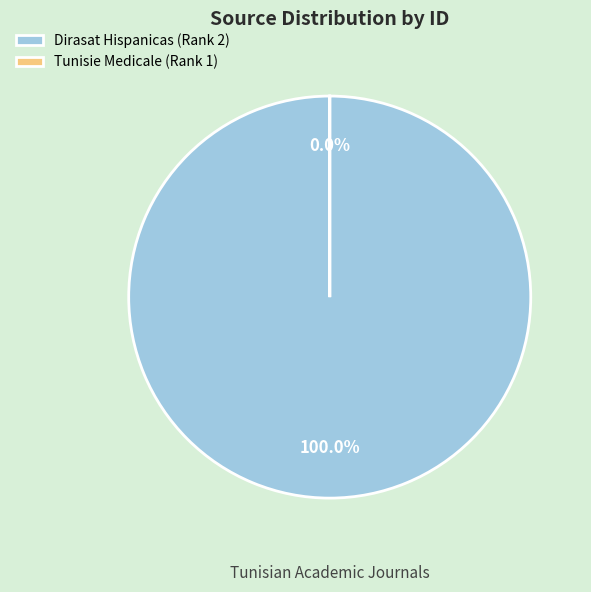

What is the change in value from Dirasat Hispanicas (Rank 2) to Tunisie Medicale (Rank 1)?

-21101037425